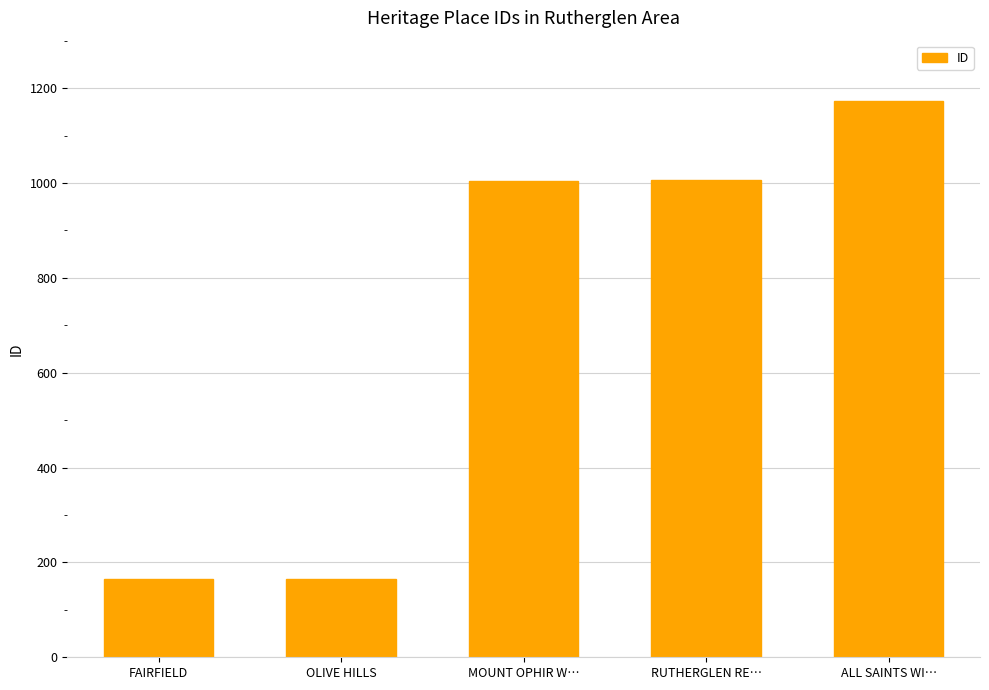

What is the difference between the maximum and minimum values?

1008